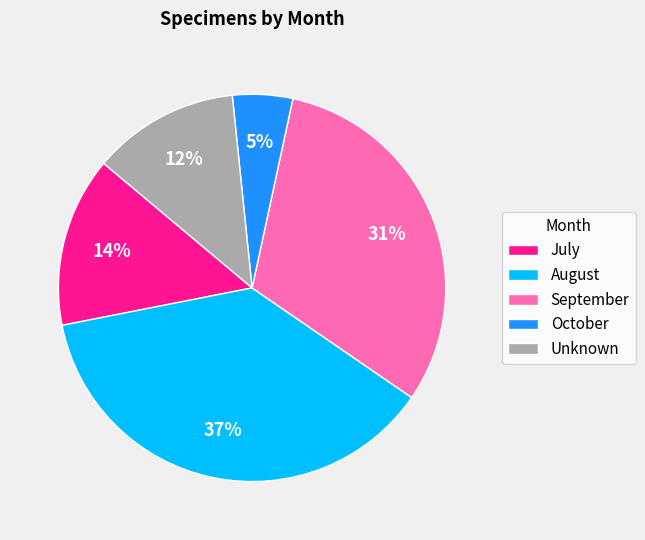

Which slice is the largest?

August